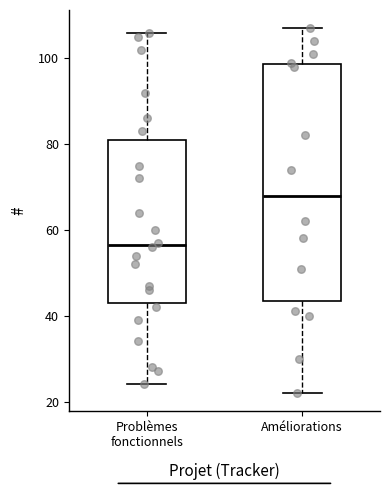

Where does the median line of the box for Améliorations sit on the y-axis? The values are not printed on the chart, so give them approximately, as read against the axis.

68